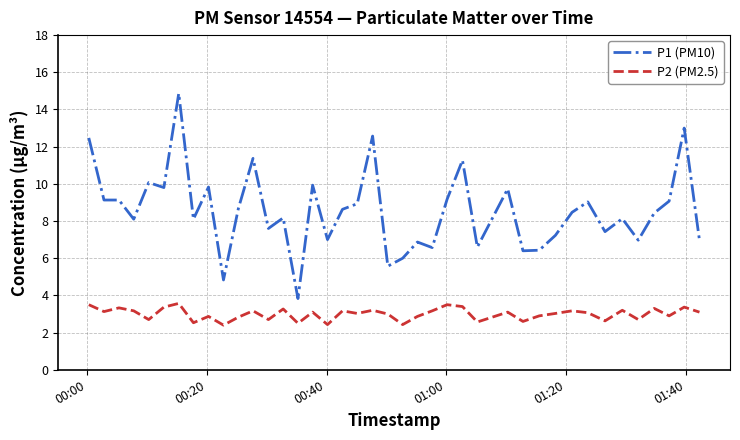

What is the greatest value displayed?

14.9